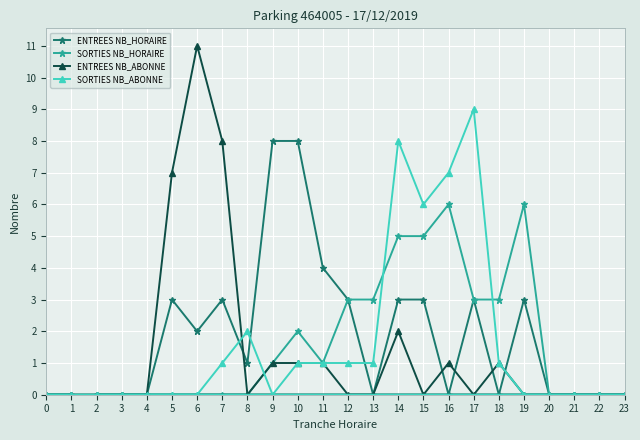

Which series has the widest spread of values?

ENTREES NB_ABONNE